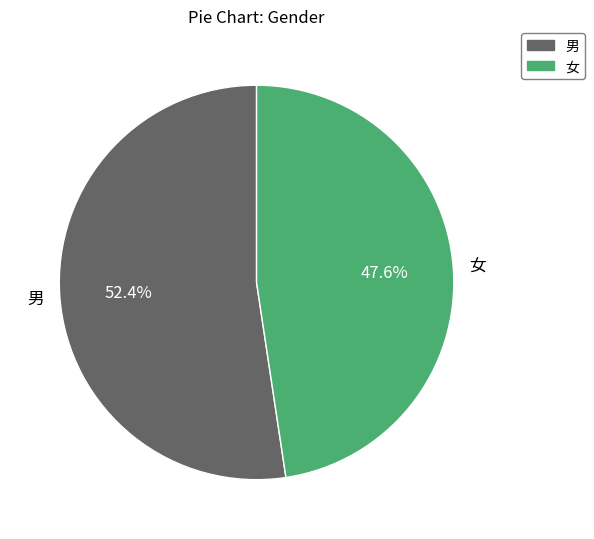

Is there any slice that represents more than half of the pie?

Yes